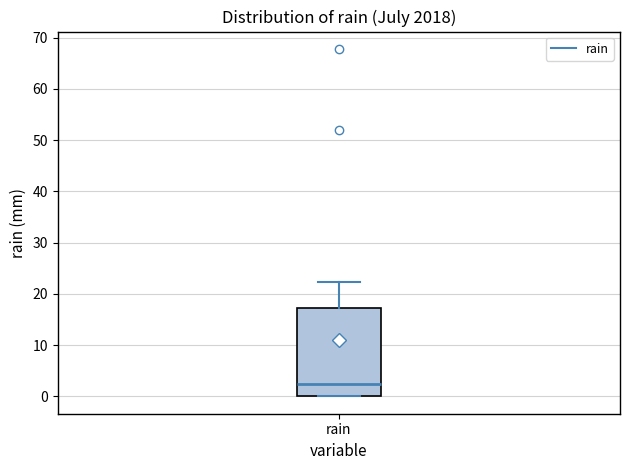

Transcribe this box plot: give where the median line is, the range the box spans, and where the two whiskers end, as read against the y-axis. The values are not printed on the chart, so give them approximately, as read against the axis.

median 2, box 0 to 17, whiskers 0 to 22